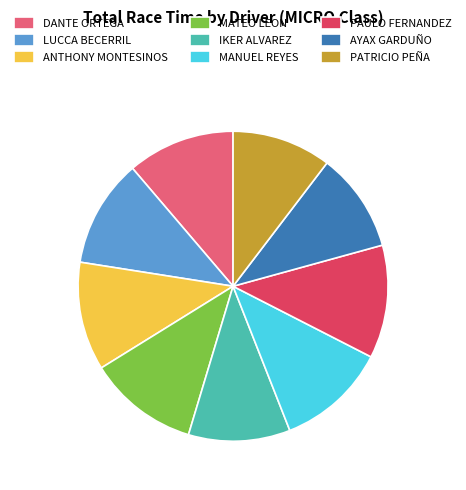

The MATEO LEON slice represents 12% of the pie. True or false?

True